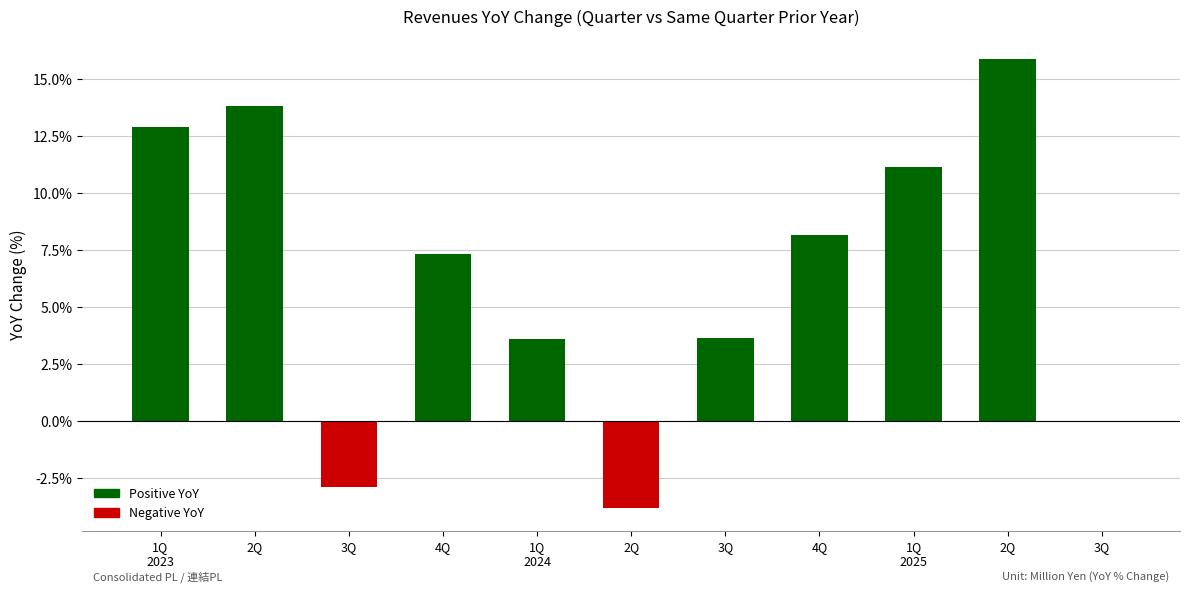

Which category has the highest value across all series?

2Q